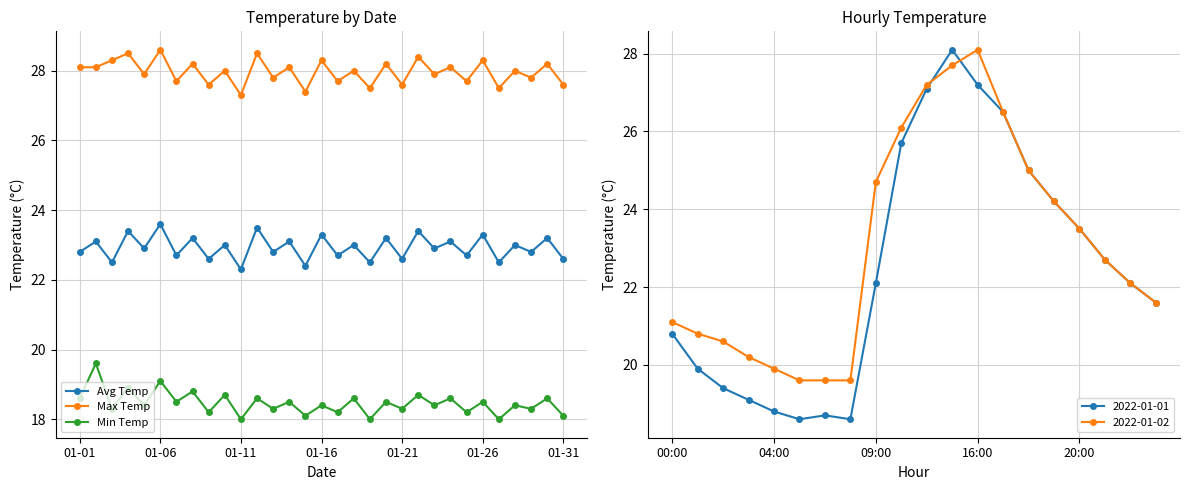

List the series in order of their overall mean, highest first.

Max Temp, Avg Temp, Min Temp